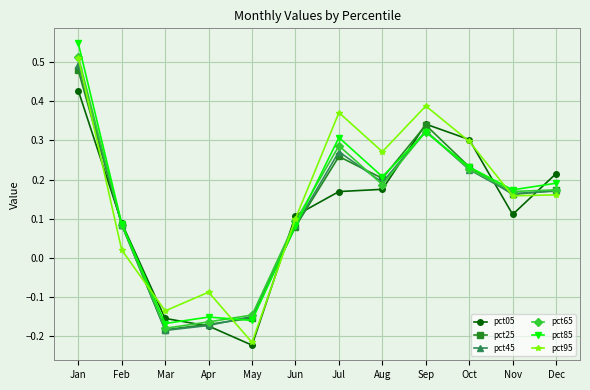

Is it true that pct95 equals 0.3 at Aug?

True